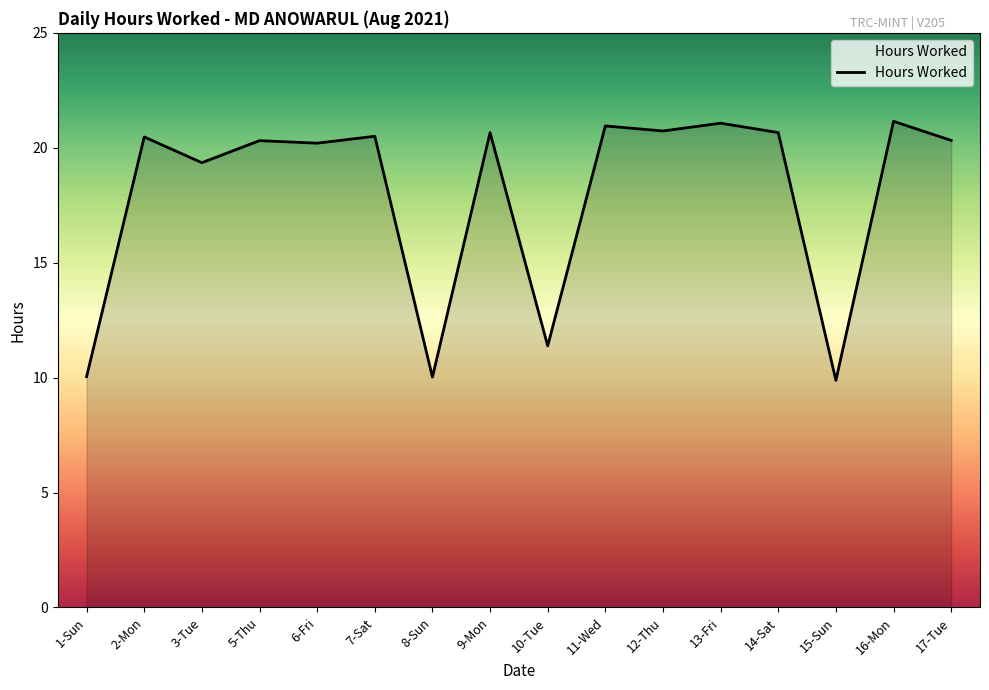

At which label does the data first exceed 20?

2-Mon